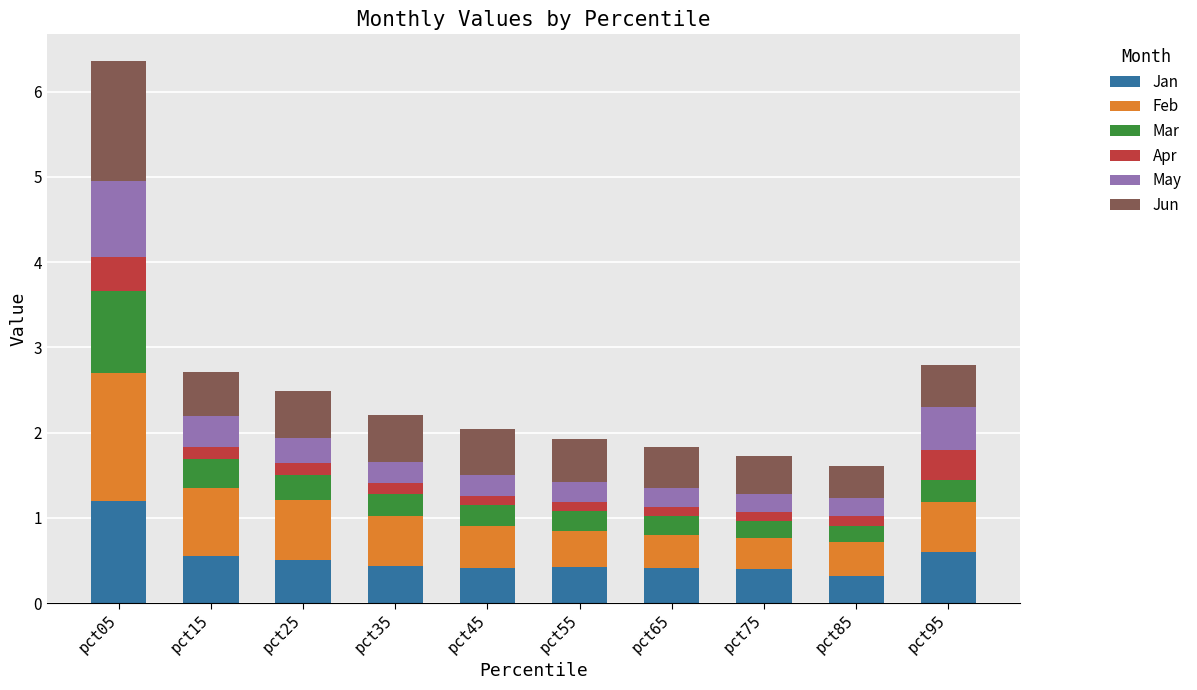

At which category is the sum across all series the highest?

pct05